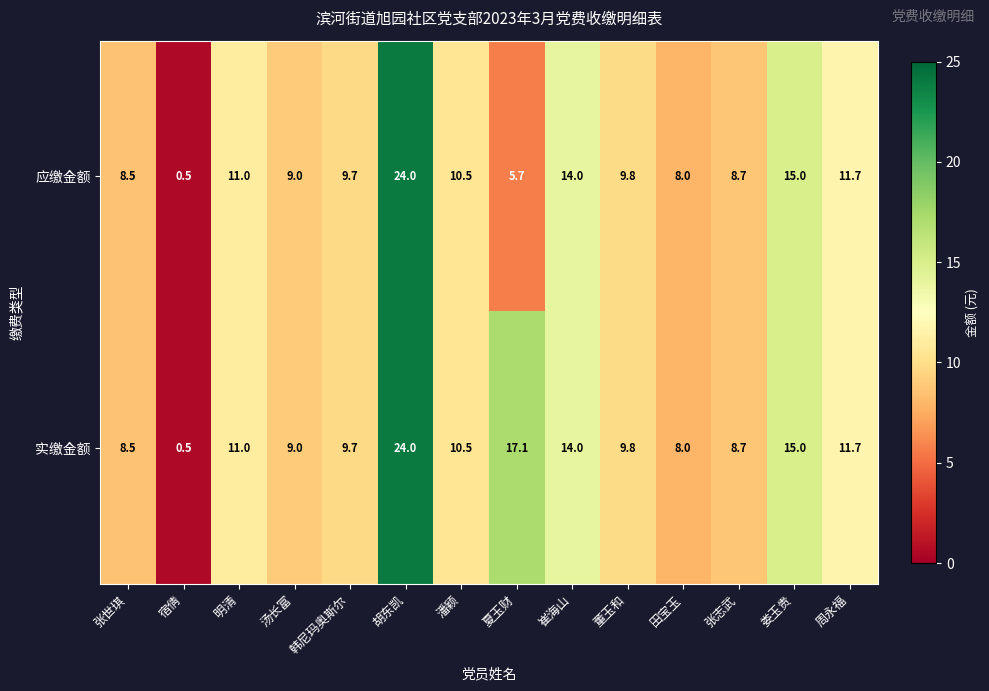

How many categories are shown in the chart?

14